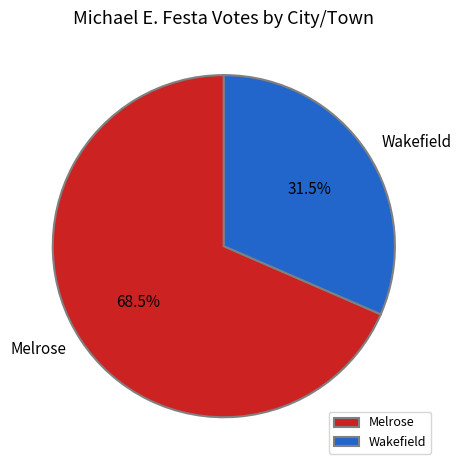

Approximately how many times larger is the value at Wakefield compared to Melrose?

0.5